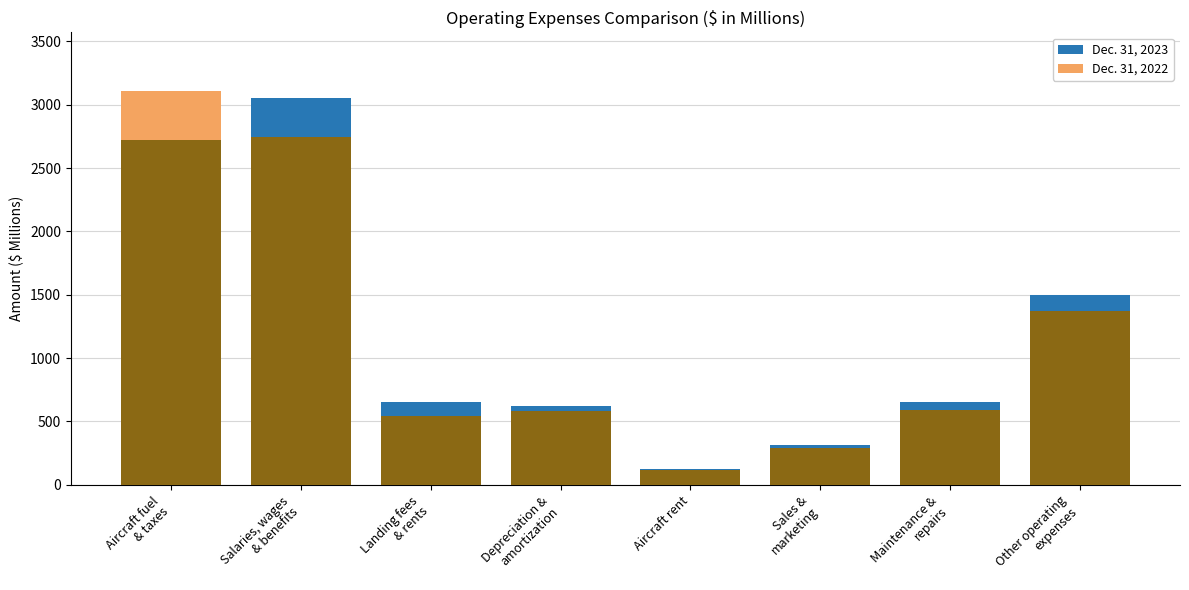

Reading left to right, transcribe all the data shown in this chart.

3105	2747	544	585	114	289	591	1368